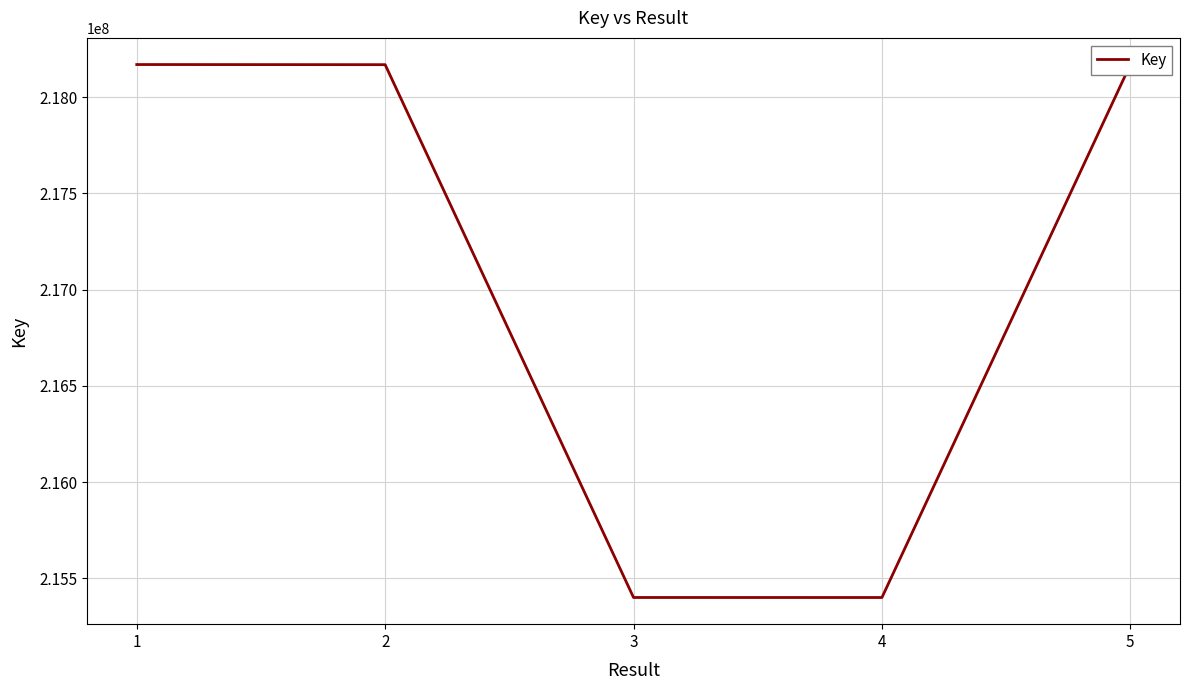

Approximately how many times larger is the value at 2 compared to 3?

1.0